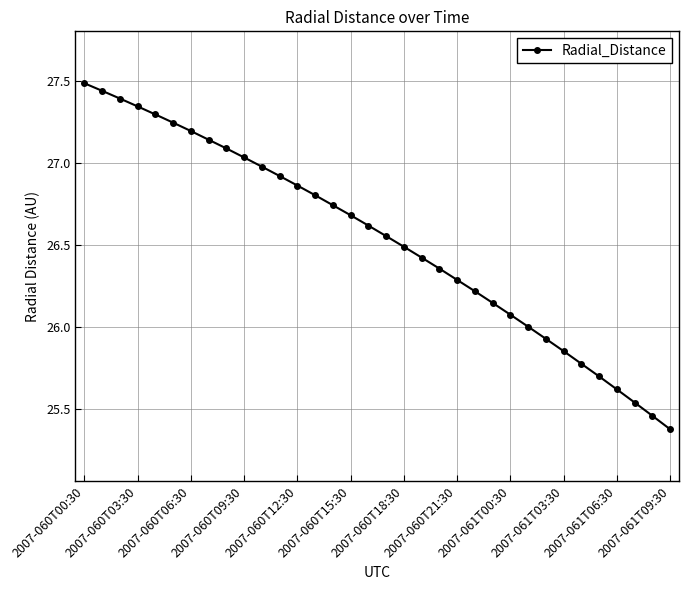

Count the number of categories in the chart.

34